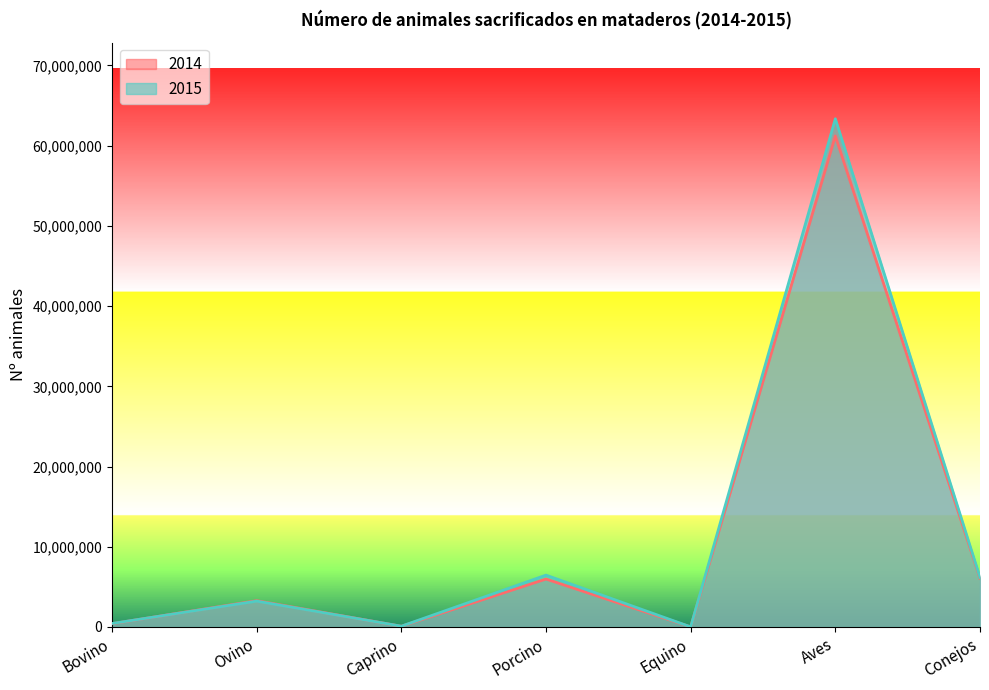

Which series has the widest spread of values?

2015